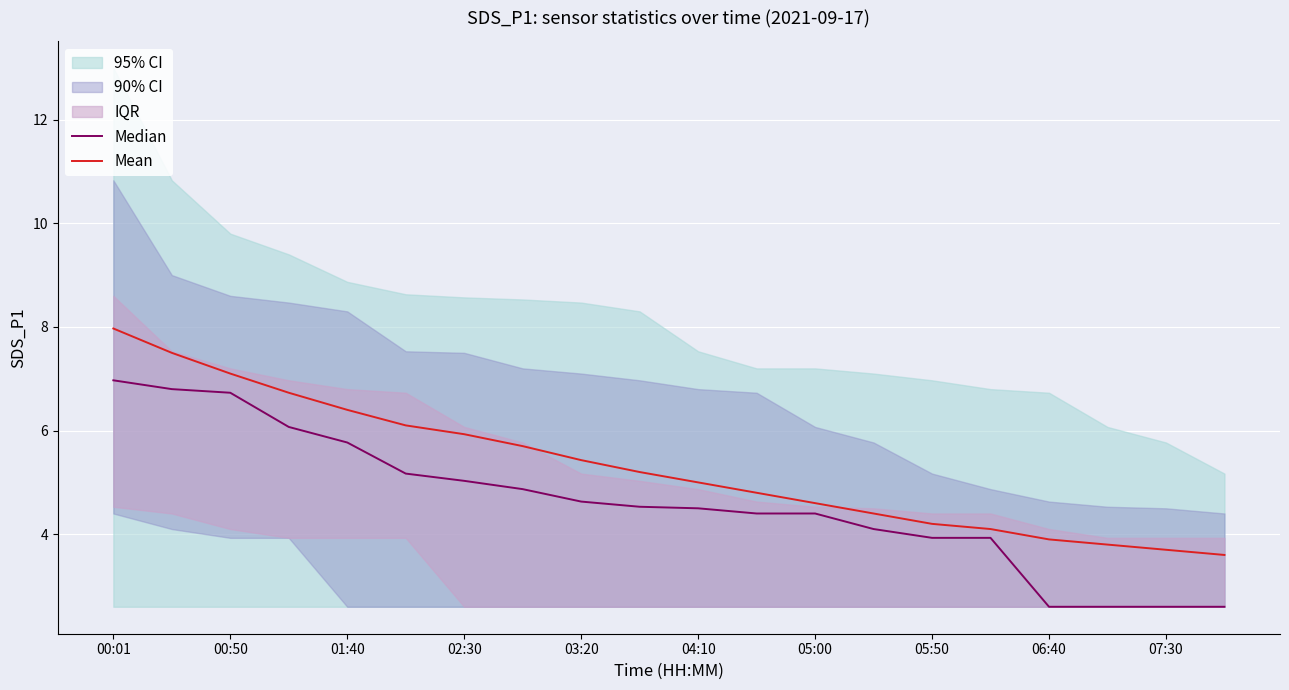

Is it true that Mean equals 4.2 at 05:50?

True